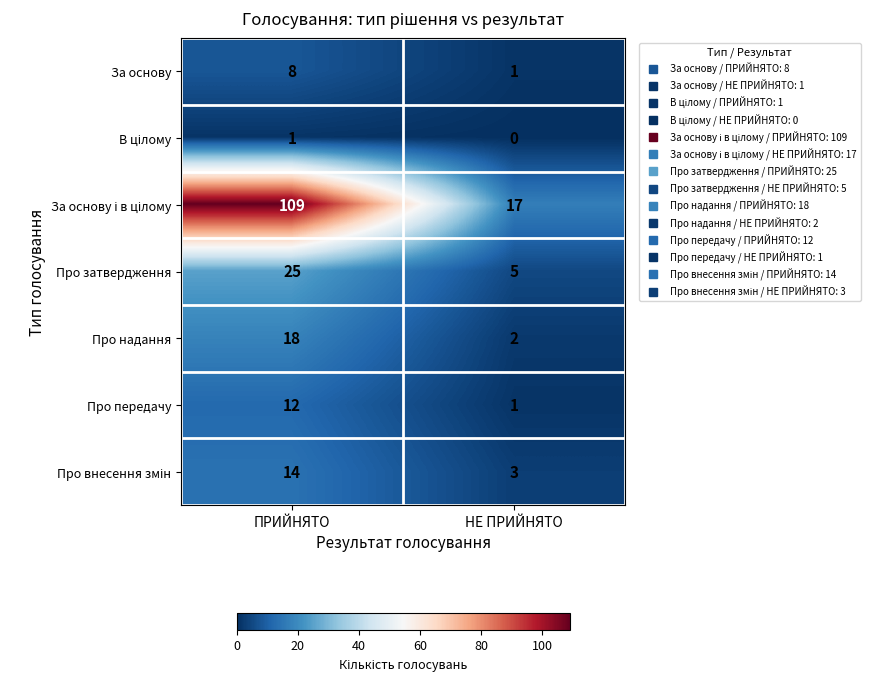

What is the total value across all series at НЕ ПРИЙНЯТО?

29